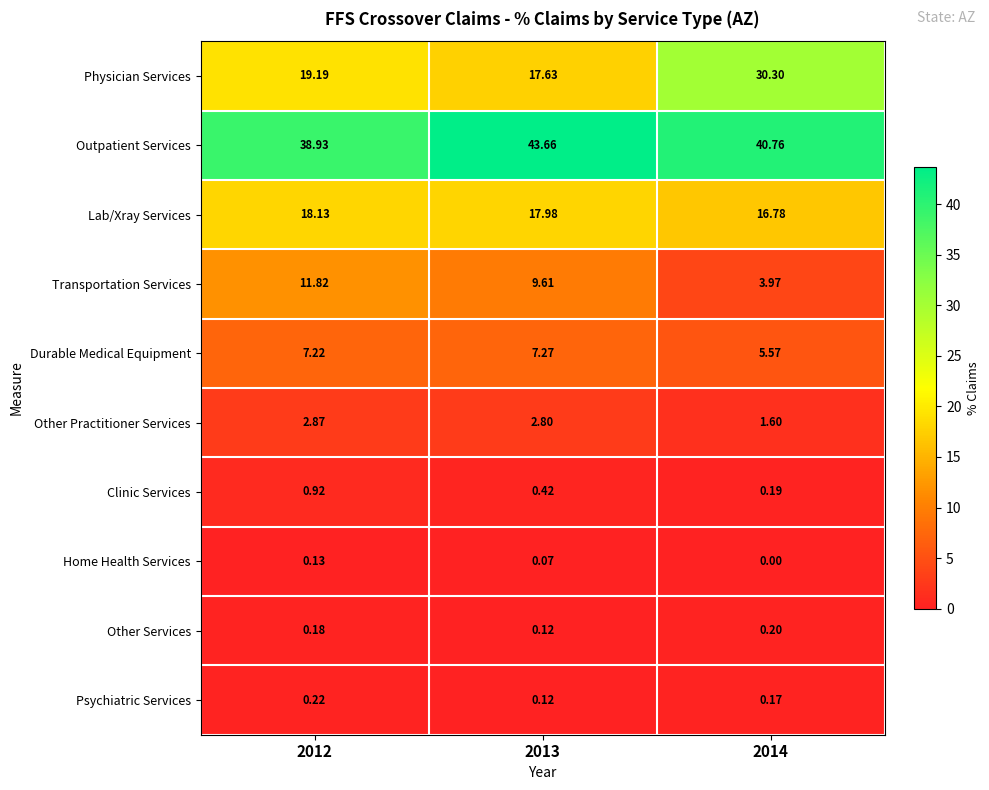

Between 2013 and 2014, which series saw the biggest shift?

Physician Services